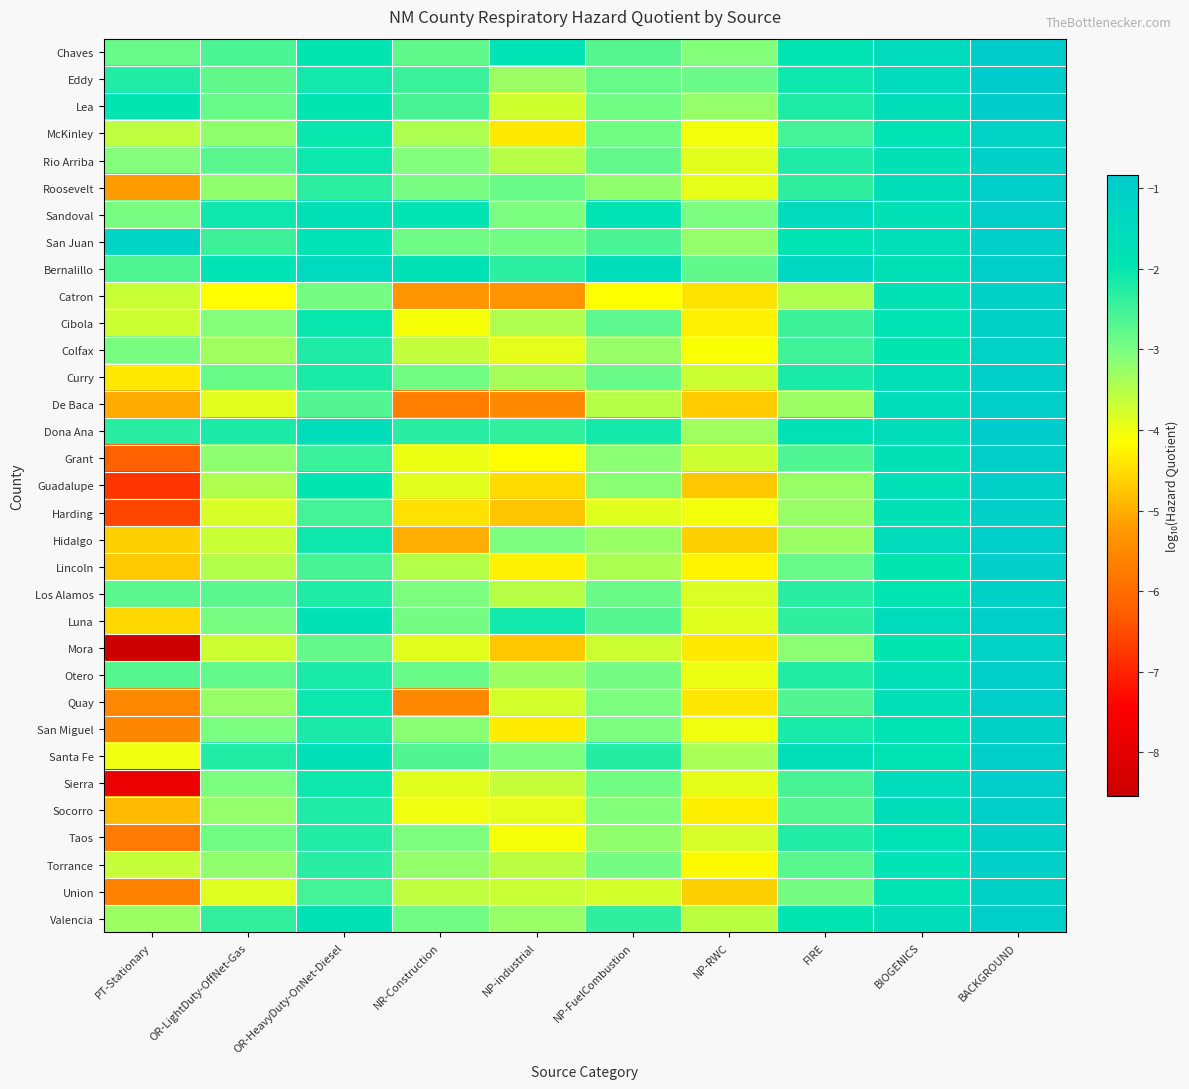

Reading left to right, transcribe all the data shown in this chart.

Chaves: PT-Stationary=-2.9	OR-LightDuty-OffNet-Gas=-2.6	OR-HeavyDuty-OnNet-Diesel=-2.0	NR-Construction=-2.8	NP-industrial=-1.9	NP-FuelCombustion=-2.7	NP-RWC=-3.1	FIRE=-1.9	BIOGENICS=-1.5	BACKGROUND=-0.9
Eddy: PT-Stationary=-2.2	OR-LightDuty-OffNet-Gas=-2.8	OR-HeavyDuty-OnNet-Diesel=-2.1	NR-Construction=-2.4	NP-industrial=-3.3	NP-FuelCombustion=-2.8	NP-RWC=-2.9	FIRE=-2.1	BIOGENICS=-1.5	BACKGROUND=-0.8
Lea: PT-Stationary=-2.0	OR-LightDuty-OffNet-Gas=-2.9	OR-HeavyDuty-OnNet-Diesel=-2.0	NR-Construction=-2.6	NP-industrial=-3.7	NP-FuelCombustion=-2.9	NP-RWC=-3.2	FIRE=-2.2	BIOGENICS=-1.6	BACKGROUND=-0.9
McKinley: PT-Stationary=-3.6	OR-LightDuty-OffNet-Gas=-3.2	OR-HeavyDuty-OnNet-Diesel=-2.0	NR-Construction=-3.4	NP-industrial=-4.4	NP-FuelCombustion=-2.9	NP-RWC=-4.1	FIRE=-2.5	BIOGENICS=-1.9	BACKGROUND=-1.1
Rio Arriba: PT-Stationary=-3.1	OR-LightDuty-OffNet-Gas=-2.7	OR-HeavyDuty-OnNet-Diesel=-2.1	NR-Construction=-3.1	NP-industrial=-3.5	NP-FuelCombustion=-2.8	NP-RWC=-3.9	FIRE=-2.2	BIOGENICS=-1.8	BACKGROUND=-1.1
Roosevelt: PT-Stationary=-5.2	OR-LightDuty-OffNet-Gas=-3.2	OR-HeavyDuty-OnNet-Diesel=-2.3	NR-Construction=-3.0	NP-industrial=-2.8	NP-FuelCombustion=-3.2	NP-RWC=-3.9	FIRE=-2.4	BIOGENICS=-1.7	BACKGROUND=-1.0
Sandoval: PT-Stationary=-3.0	OR-LightDuty-OffNet-Gas=-2.1	OR-HeavyDuty-OnNet-Diesel=-1.7	NR-Construction=-1.9	NP-industrial=-3.0	NP-FuelCombustion=-1.9	NP-RWC=-3.0	FIRE=-1.5	BIOGENICS=-1.7	BACKGROUND=-1.0
San Juan: PT-Stationary=-1.2	OR-LightDuty-OffNet-Gas=-2.5	OR-HeavyDuty-OnNet-Diesel=-1.9	NR-Construction=-2.9	NP-industrial=-2.9	NP-FuelCombustion=-2.6	NP-RWC=-3.2	FIRE=-1.9	BIOGENICS=-1.7	BACKGROUND=-1.0
Bernalillo: PT-Stationary=-2.6	OR-LightDuty-OffNet-Gas=-1.9	OR-HeavyDuty-OnNet-Diesel=-1.5	NR-Construction=-1.8	NP-industrial=-2.3	NP-FuelCombustion=-1.7	NP-RWC=-2.8	FIRE=-1.3	BIOGENICS=-1.7	BACKGROUND=-0.9
Catron: PT-Stationary=-3.7	OR-LightDuty-OffNet-Gas=-4.2	OR-HeavyDuty-OnNet-Diesel=-3.0	NR-Construction=-5.3	NP-industrial=-5.3	NP-FuelCombustion=-4.1	NP-RWC=-4.4	FIRE=-3.5	BIOGENICS=-1.8	BACKGROUND=-1.1
Cibola: PT-Stationary=-3.7	OR-LightDuty-OffNet-Gas=-3.1	OR-HeavyDuty-OnNet-Diesel=-2.0	NR-Construction=-4.1	NP-industrial=-3.5	NP-FuelCombustion=-2.8	NP-RWC=-4.3	FIRE=-2.5	BIOGENICS=-1.9	BACKGROUND=-1.1
Colfax: PT-Stationary=-3.0	OR-LightDuty-OffNet-Gas=-3.3	OR-HeavyDuty-OnNet-Diesel=-2.2	NR-Construction=-3.6	NP-industrial=-3.9	NP-FuelCombustion=-3.3	NP-RWC=-4.1	FIRE=-2.5	BIOGENICS=-2.0	BACKGROUND=-1.1
Curry: PT-Stationary=-4.4	OR-LightDuty-OffNet-Gas=-2.9	OR-HeavyDuty-OnNet-Diesel=-2.2	NR-Construction=-2.9	NP-industrial=-3.4	NP-FuelCombustion=-2.9	NP-RWC=-3.7	FIRE=-2.2	BIOGENICS=-1.7	BACKGROUND=-1.0
De Baca: PT-Stationary=-5.0	OR-LightDuty-OffNet-Gas=-3.9	OR-HeavyDuty-OnNet-Diesel=-2.7	NR-Construction=-5.7	NP-industrial=-5.5	NP-FuelCombustion=-3.5	NP-RWC=-4.7	FIRE=-3.3	BIOGENICS=-1.6	BACKGROUND=-1.0
Dona Ana: PT-Stationary=-2.3	OR-LightDuty-OffNet-Gas=-2.2	OR-HeavyDuty-OnNet-Diesel=-1.7	NR-Construction=-2.3	NP-industrial=-2.4	NP-FuelCombustion=-2.1	NP-RWC=-3.3	FIRE=-1.8	BIOGENICS=-1.6	BACKGROUND=-0.9
Grant: PT-Stationary=-6.2	OR-LightDuty-OffNet-Gas=-3.2	OR-HeavyDuty-OnNet-Diesel=-2.5	NR-Construction=-4.0	NP-industrial=-4.2	NP-FuelCombustion=-3.1	NP-RWC=-3.7	FIRE=-2.6	BIOGENICS=-1.8	BACKGROUND=-1.0
Guadalupe: PT-Stationary=-6.8	OR-LightDuty-OffNet-Gas=-3.5	OR-HeavyDuty-OnNet-Diesel=-2.0	NR-Construction=-3.9	NP-industrial=-4.5	NP-FuelCombustion=-3.1	NP-RWC=-4.7	FIRE=-3.3	BIOGENICS=-1.8	BACKGROUND=-1.0
Harding: PT-Stationary=-6.6	OR-LightDuty-OffNet-Gas=-3.8	OR-HeavyDuty-OnNet-Diesel=-2.6	NR-Construction=-4.5	NP-industrial=-4.8	NP-FuelCombustion=-3.9	NP-RWC=-4.1	FIRE=-3.3	BIOGENICS=-1.8	BACKGROUND=-1.1
Hidalgo: PT-Stationary=-4.7	OR-LightDuty-OffNet-Gas=-3.7	OR-HeavyDuty-OnNet-Diesel=-2.1	NR-Construction=-5.0	NP-industrial=-3.0	NP-FuelCombustion=-3.3	NP-RWC=-4.6	FIRE=-3.3	BIOGENICS=-1.6	BACKGROUND=-0.9
Lincoln: PT-Stationary=-4.7	OR-LightDuty-OffNet-Gas=-3.5	OR-HeavyDuty-OnNet-Diesel=-2.6	NR-Construction=-3.5	NP-industrial=-4.3	NP-FuelCombustion=-3.4	NP-RWC=-4.3	FIRE=-2.9	BIOGENICS=-2.0	BACKGROUND=-1.1
Los Alamos: PT-Stationary=-2.7	OR-LightDuty-OffNet-Gas=-2.7	OR-HeavyDuty-OnNet-Diesel=-2.2	NR-Construction=-3.0	NP-industrial=-3.5	NP-FuelCombustion=-2.9	NP-RWC=-3.8	FIRE=-2.3	BIOGENICS=-1.9	BACKGROUND=-1.1
Luna: PT-Stationary=-4.6	OR-LightDuty-OffNet-Gas=-3.0	OR-HeavyDuty-OnNet-Diesel=-1.8	NR-Construction=-3.0	NP-industrial=-2.1	NP-FuelCombustion=-2.7	NP-RWC=-3.9	FIRE=-2.4	BIOGENICS=-1.5	BACKGROUND=-0.9
Mora: PT-Stationary=-8.5	OR-LightDuty-OffNet-Gas=-3.7	OR-HeavyDuty-OnNet-Diesel=-2.8	NR-Construction=-3.9	NP-industrial=-4.7	NP-FuelCombustion=-3.7	NP-RWC=-4.4	FIRE=-3.1	BIOGENICS=-2.0	BACKGROUND=-1.2
Otero: PT-Stationary=-2.7	OR-LightDuty-OffNet-Gas=-2.8	OR-HeavyDuty-OnNet-Diesel=-2.2	NR-Construction=-2.9	NP-industrial=-3.3	NP-FuelCombustion=-2.9	NP-RWC=-4.0	FIRE=-2.3	BIOGENICS=-1.7	BACKGROUND=-1.0
Quay: PT-Stationary=-5.5	OR-LightDuty-OffNet-Gas=-3.3	OR-HeavyDuty-OnNet-Diesel=-2.1	NR-Construction=-5.5	NP-industrial=-3.8	NP-FuelCombustion=-3.0	NP-RWC=-4.4	FIRE=-2.7	BIOGENICS=-1.7	BACKGROUND=-1.0
San Miguel: PT-Stationary=-5.5	OR-LightDuty-OffNet-Gas=-3.0	OR-HeavyDuty-OnNet-Diesel=-2.2	NR-Construction=-3.1	NP-industrial=-4.3	NP-FuelCombustion=-3.1	NP-RWC=-4.0	FIRE=-2.2	BIOGENICS=-1.9	BACKGROUND=-1.1
Santa Fe: PT-Stationary=-4.0	OR-LightDuty-OffNet-Gas=-2.3	OR-HeavyDuty-OnNet-Diesel=-1.8	NR-Construction=-2.7	NP-industrial=-3.0	NP-FuelCombustion=-2.3	NP-RWC=-3.4	FIRE=-1.7	BIOGENICS=-1.9	BACKGROUND=-1.0
Sierra: PT-Stationary=-7.8	OR-LightDuty-OffNet-Gas=-3.0	OR-HeavyDuty-OnNet-Diesel=-2.1	NR-Construction=-3.9	NP-industrial=-3.7	NP-FuelCombustion=-2.9	NP-RWC=-3.9	FIRE=-2.6	BIOGENICS=-1.6	BACKGROUND=-1.0
Socorro: PT-Stationary=-4.9	OR-LightDuty-OffNet-Gas=-3.2	OR-HeavyDuty-OnNet-Diesel=-2.2	NR-Construction=-4.0	NP-industrial=-3.9	NP-FuelCombustion=-3.1	NP-RWC=-4.3	FIRE=-2.7	BIOGENICS=-1.7	BACKGROUND=-1.0
Taos: PT-Stationary=-5.8	OR-LightDuty-OffNet-Gas=-2.9	OR-HeavyDuty-OnNet-Diesel=-2.2	NR-Construction=-3.0	NP-industrial=-4.1	NP-FuelCombustion=-3.2	NP-RWC=-3.8	FIRE=-2.2	BIOGENICS=-1.9	BACKGROUND=-1.1
Torrance: PT-Stationary=-3.6	OR-LightDuty-OffNet-Gas=-3.2	OR-HeavyDuty-OnNet-Diesel=-2.3	NR-Construction=-3.2	NP-industrial=-3.6	NP-FuelCombustion=-3.0	NP-RWC=-4.2	FIRE=-2.7	BIOGENICS=-1.8	BACKGROUND=-1.1
Union: PT-Stationary=-5.6	OR-LightDuty-OffNet-Gas=-3.9	OR-HeavyDuty-OnNet-Diesel=-2.5	NR-Construction=-3.6	NP-industrial=-3.7	NP-FuelCombustion=-3.8	NP-RWC=-4.6	FIRE=-3.0	BIOGENICS=-1.9	BACKGROUND=-1.1
Valencia: PT-Stationary=-3.3	OR-LightDuty-OffNet-Gas=-2.4	OR-HeavyDuty-OnNet-Diesel=-1.8	NR-Construction=-2.9	NP-industrial=-3.2	NP-FuelCombustion=-2.4	NP-RWC=-3.6	FIRE=-2.0	BIOGENICS=-1.6	BACKGROUND=-1.0